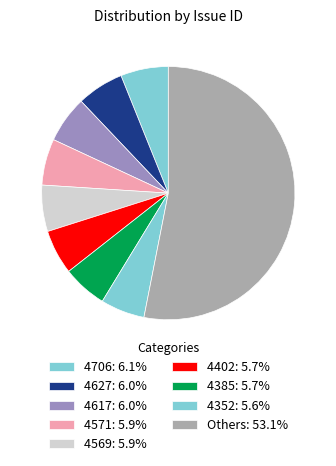

How many slices are in this pie chart?

9